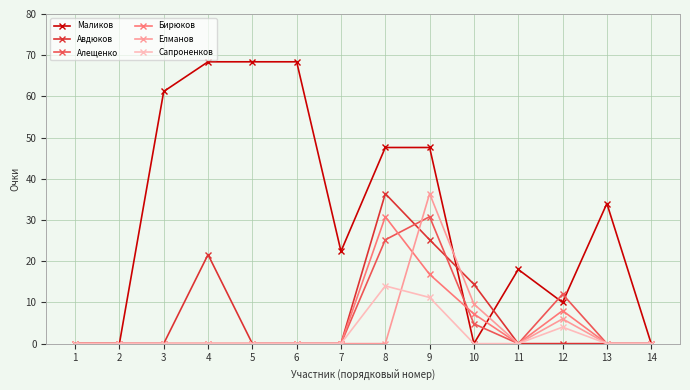

Reading left to right, what are all the values shown in this chart?

Маликов: 0.0	0.0	61.2	68.4	68.4	68.4	22.4	47.6	47.6	0.0	18.0	10.0	34.0	0.0
Авдюков: 0.0	0.0	0.0	21.6	0.0	0.0	0.0	36.4	25.2	14.4	0.0	0.0	0.0	0.0
Алещенко: 0.0	0.0	0.0	0.0	0.0	0.0	0.0	25.2	30.8	4.8	0.0	12.0	0.0	0.0
Бирюков: 0.0	0.0	0.0	0.0	0.0	0.0	0.0	30.8	16.8	7.2	0.0	8.0	0.0	0.0
Елманов: 0.0	0.0	0.0	0.0	0.0	0.0	0.0	0.0	36.4	9.6	0.0	6.0	0.0	0.0
Сапроненков: 0.0	0.0	0.0	0.0	0.0	0.0	0.0	14.0	11.2	0.0	0.0	4.0	0.0	0.0